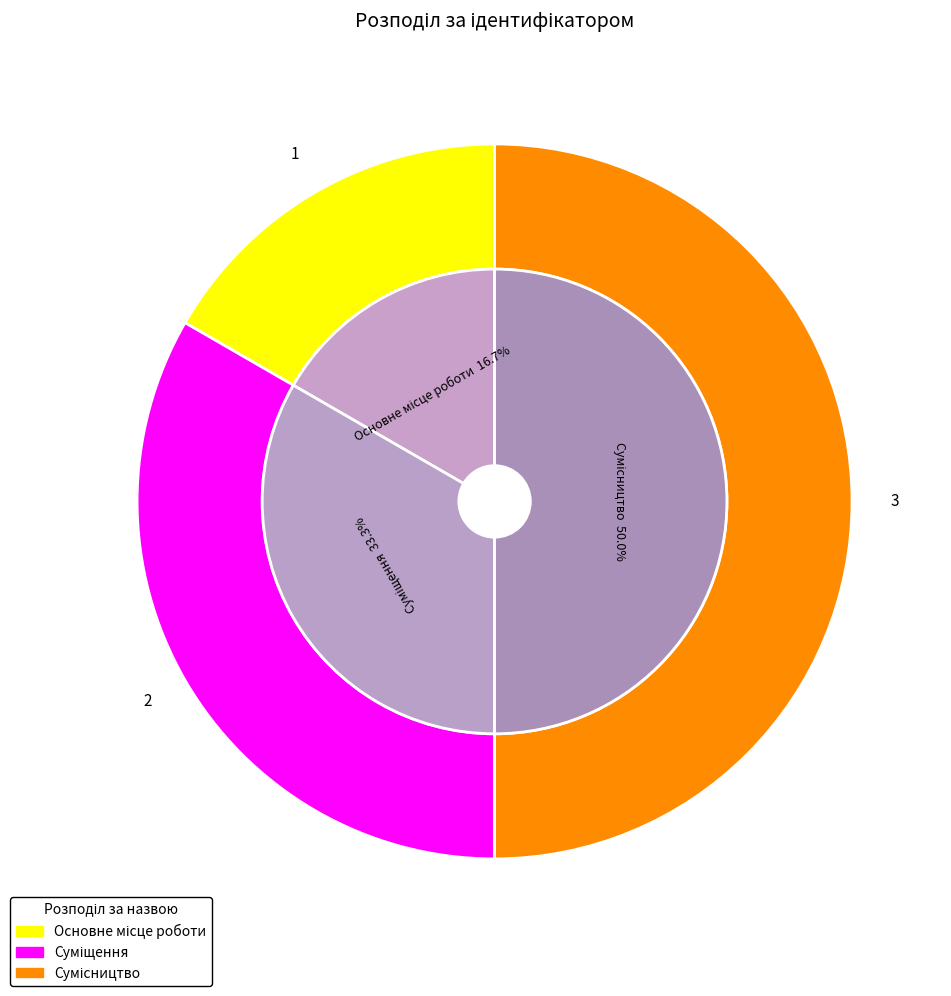

Is there a majority slice in this chart?

No